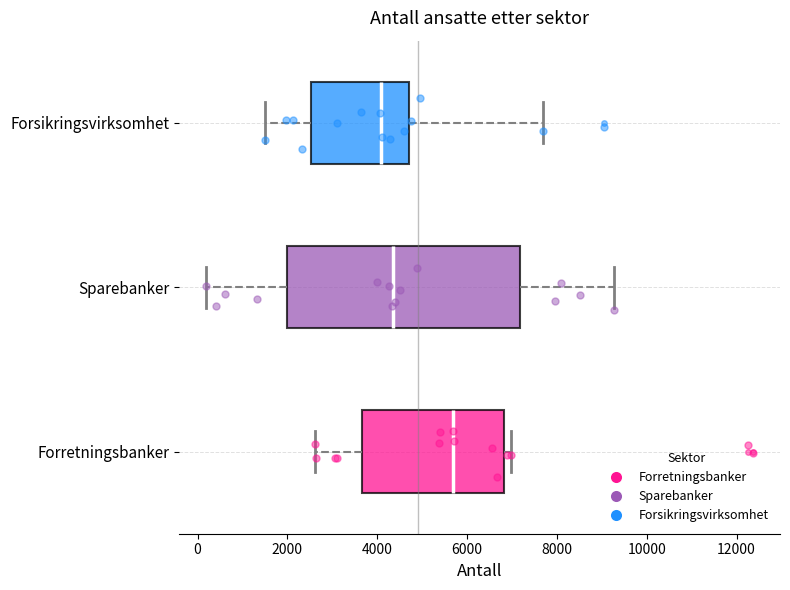

Comparing the boxes themselves (not the whiskers), which one is the widest?

Sparebanker